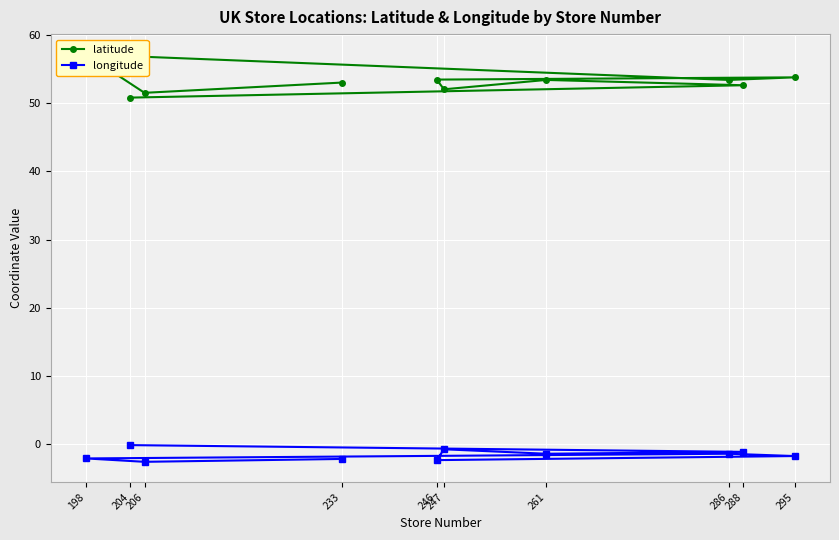

Which series has the largest range (max minus min)?

latitude